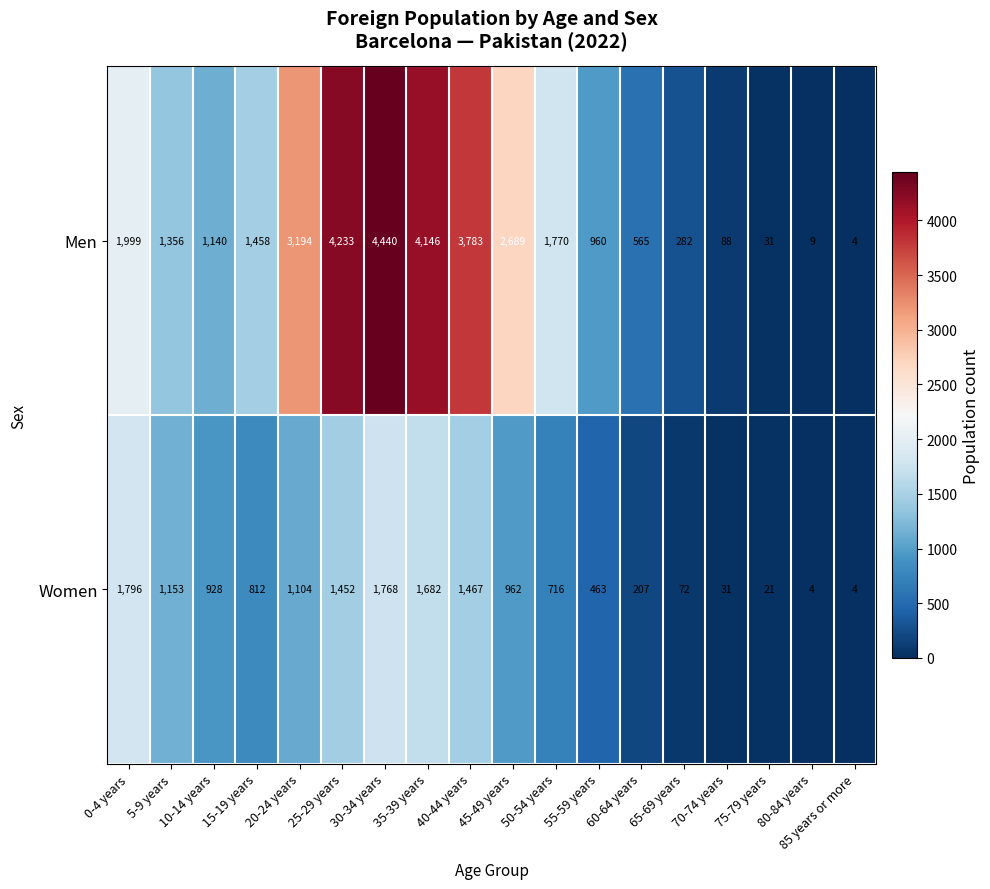

True or false: Women has a value of 513 at 10-14 years.

False